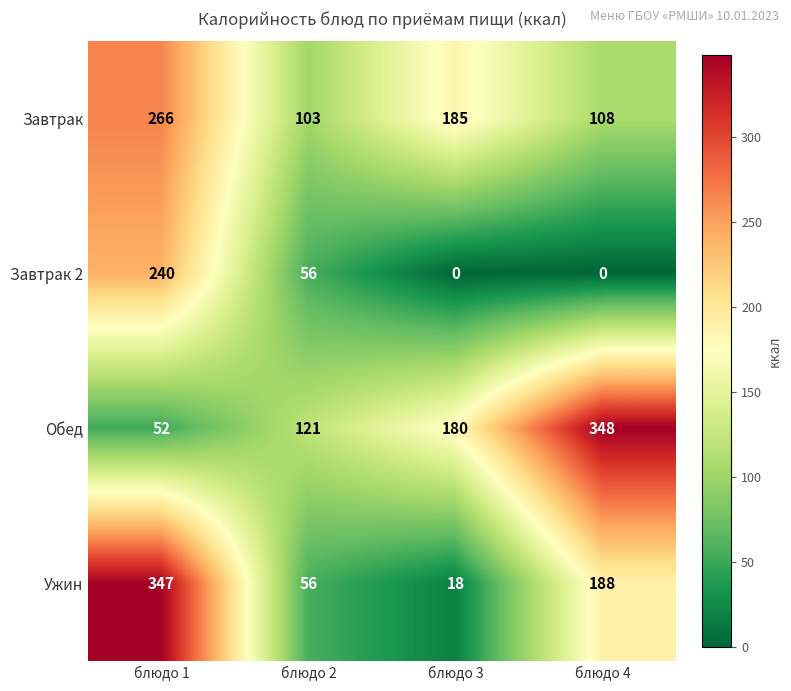

List the labels in order of Завтрак value, largest first.

блюдо 1, блюдо 3, блюдо 4, блюдо 2